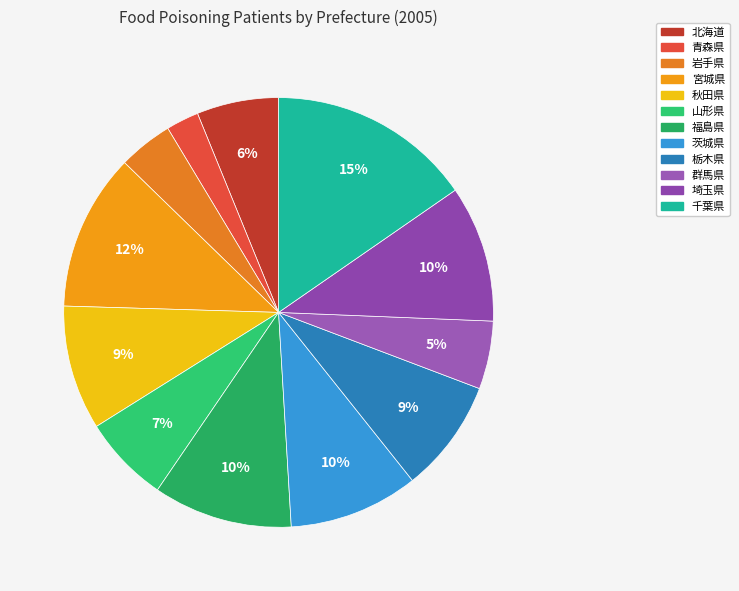

How many slices are in this pie chart?

12